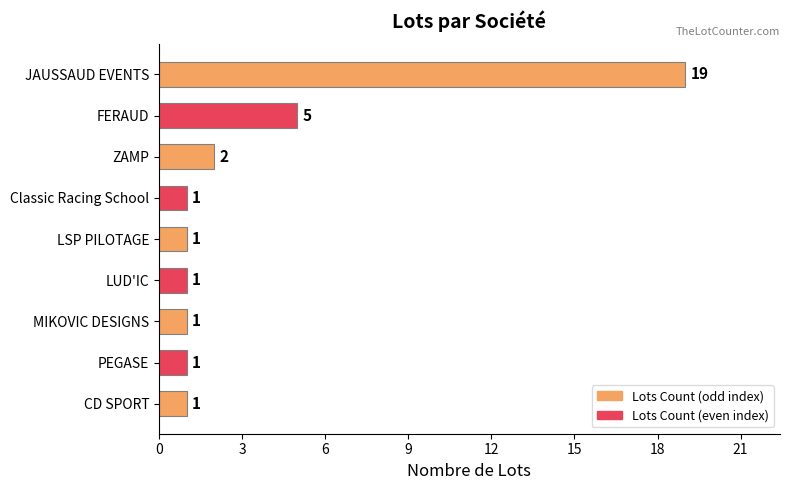

Which has a higher value, ZAMP or LUD'IC?

ZAMP